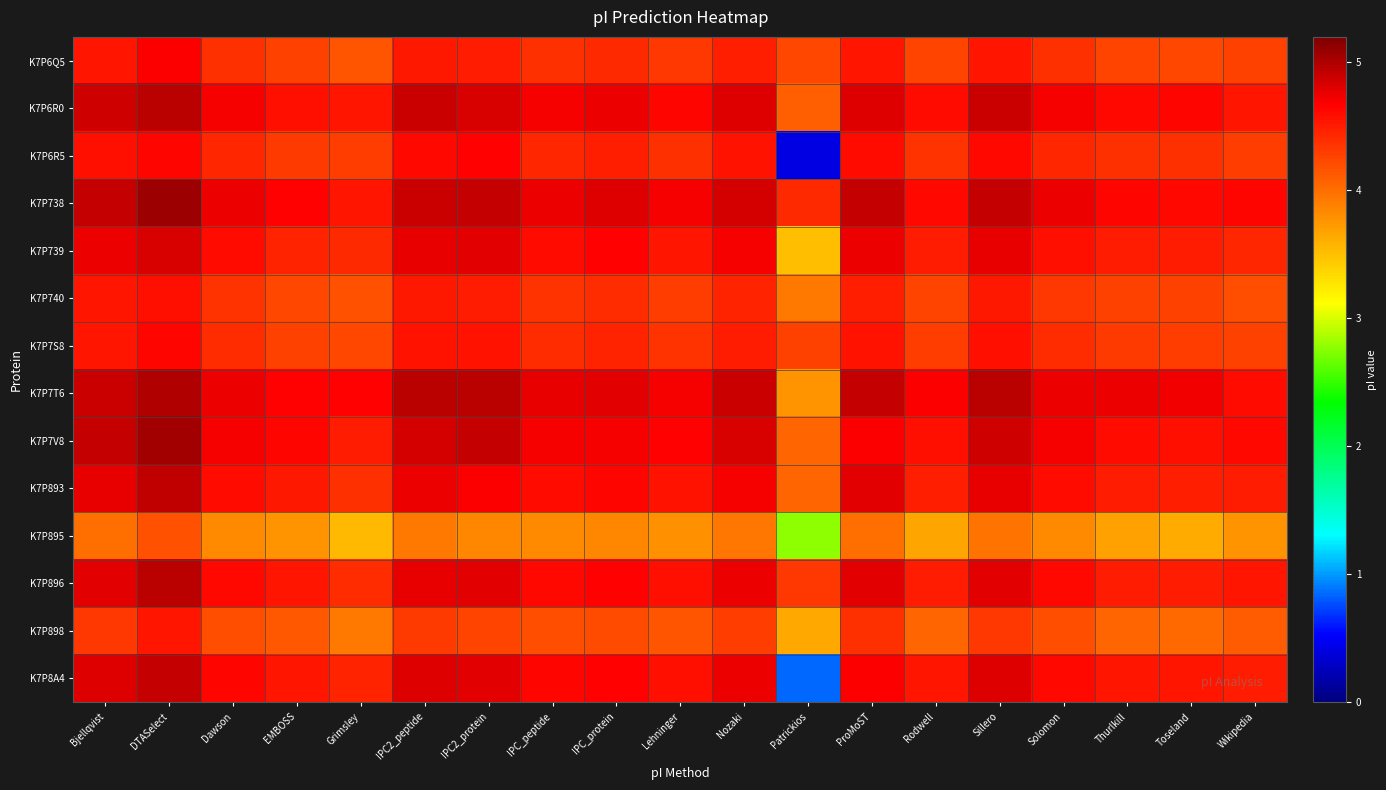

Which series has the widest spread of values?

K7P6R5